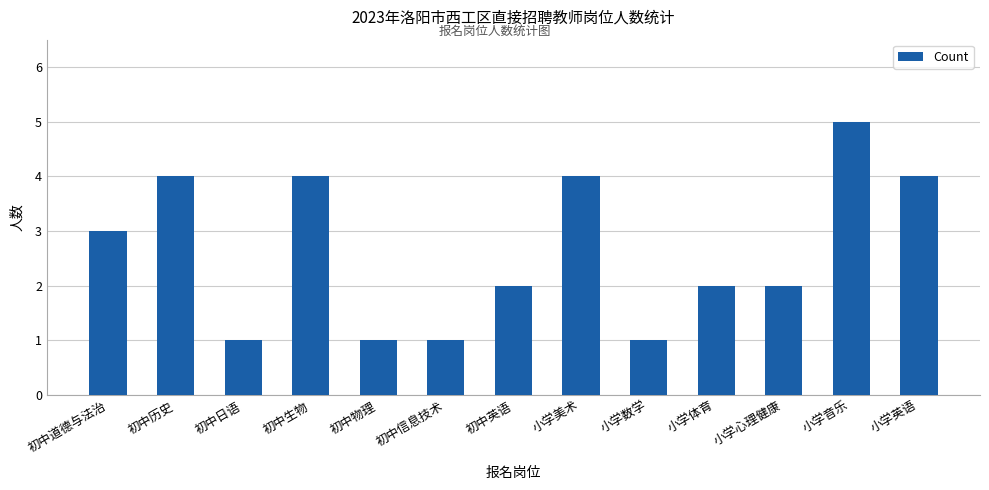

Reading right to left, transcribe all the data shown in this chart.

小学英语=4	小学音乐=5	小学心理健康=2	小学体育=2	小学数学=1	小学美术=4	初中英语=2	初中信息技术=1	初中物理=1	初中生物=4	初中日语=1	初中历史=4	初中道德与法治=3